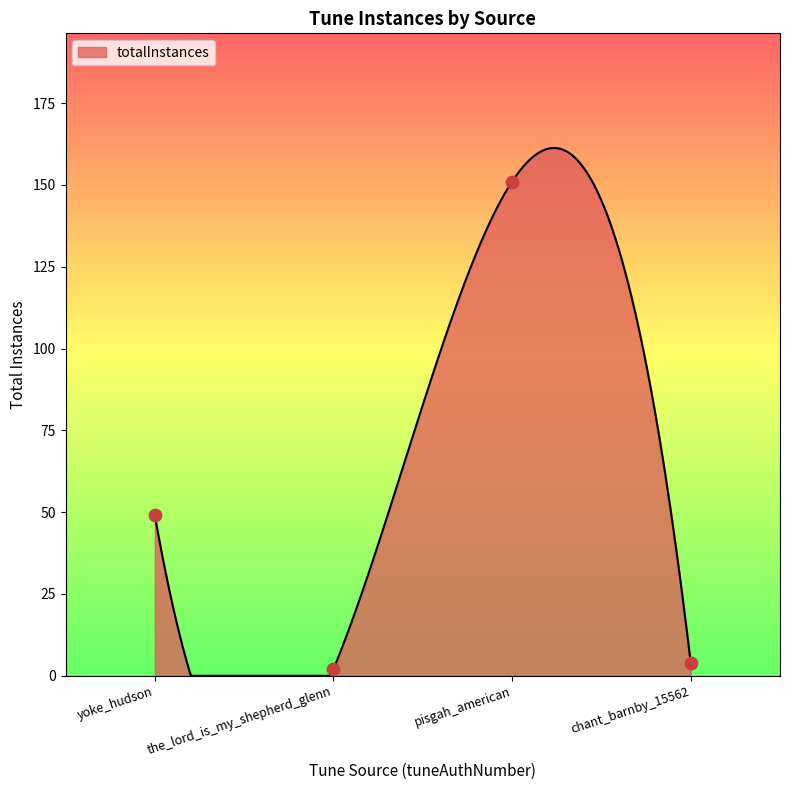

Which has a higher value, pisgah_american or yoke_hudson?

pisgah_american